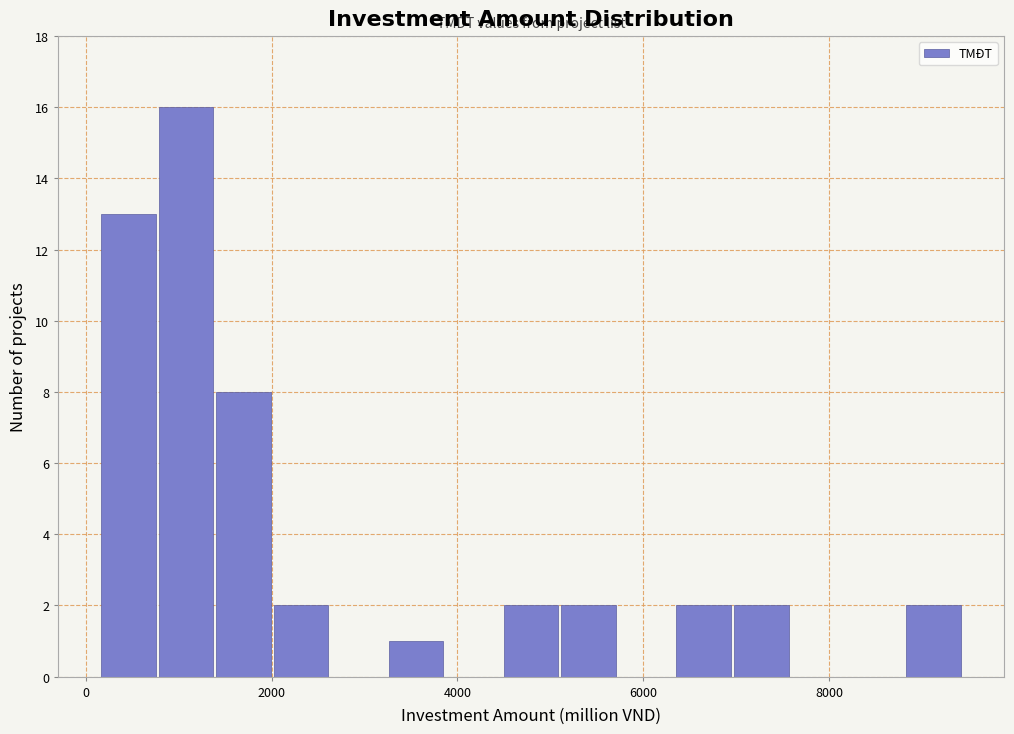

Around what value on the x-axis is the tallest bar? Give the approximate position of its centre, as read against the axis.

1000